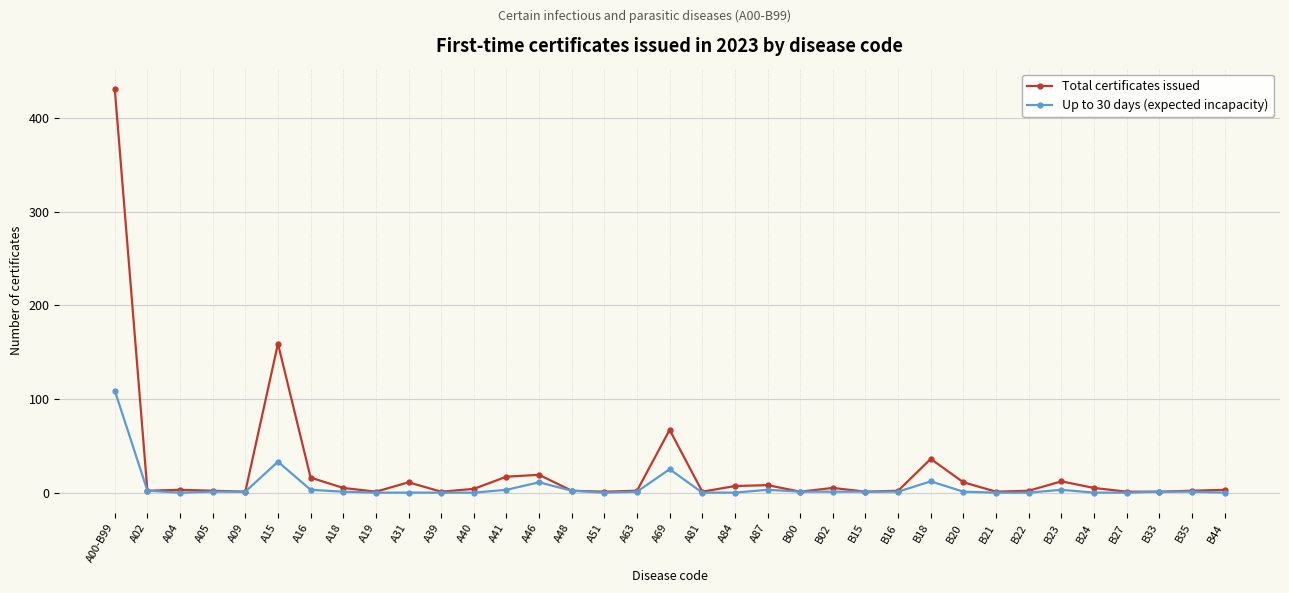

At which label is Total certificates issued closest to 216?

A15